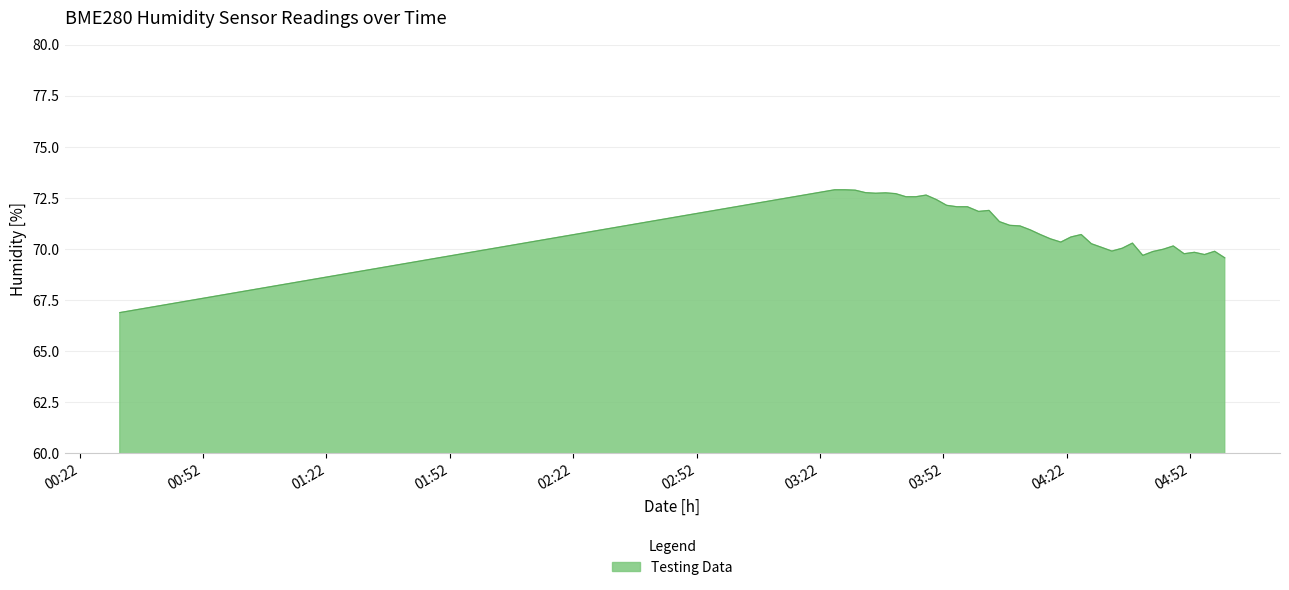

What is the smallest value displayed?

66.9